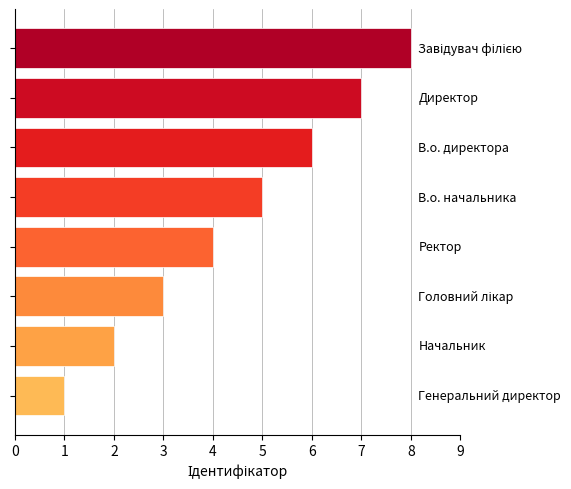

What is the greatest value displayed?

8